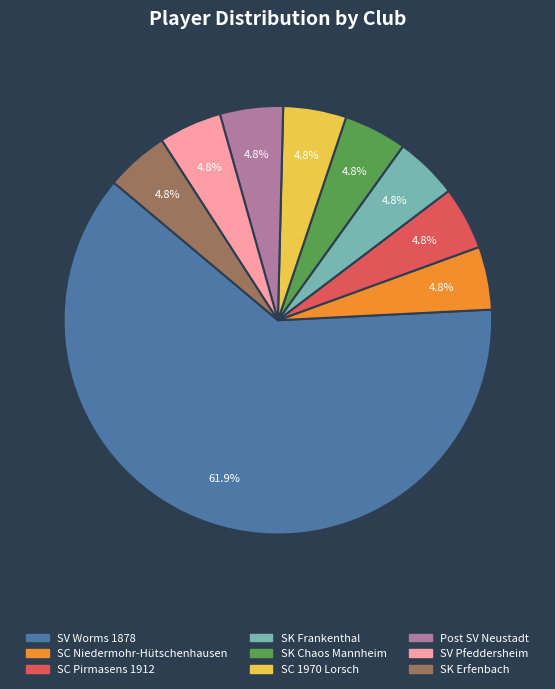

Do Post SV Neustadt and SC 1970 Lorsch together represent more than half of the pie?

No